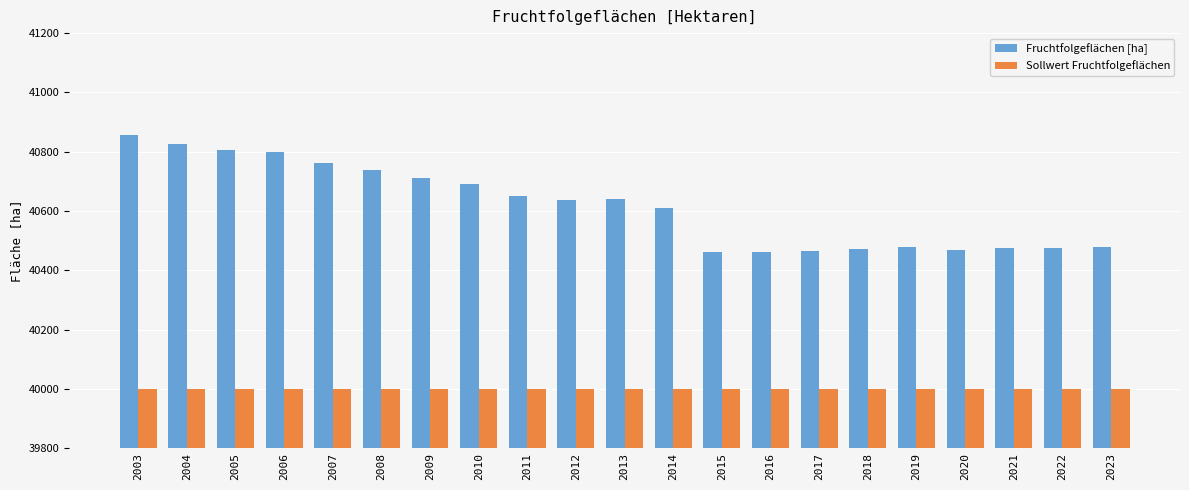

Is the value of Sollwert Fruchtfolgeflächen at 2005 greater than the value of Fruchtfolgeflächen [ha] at 2011?

No